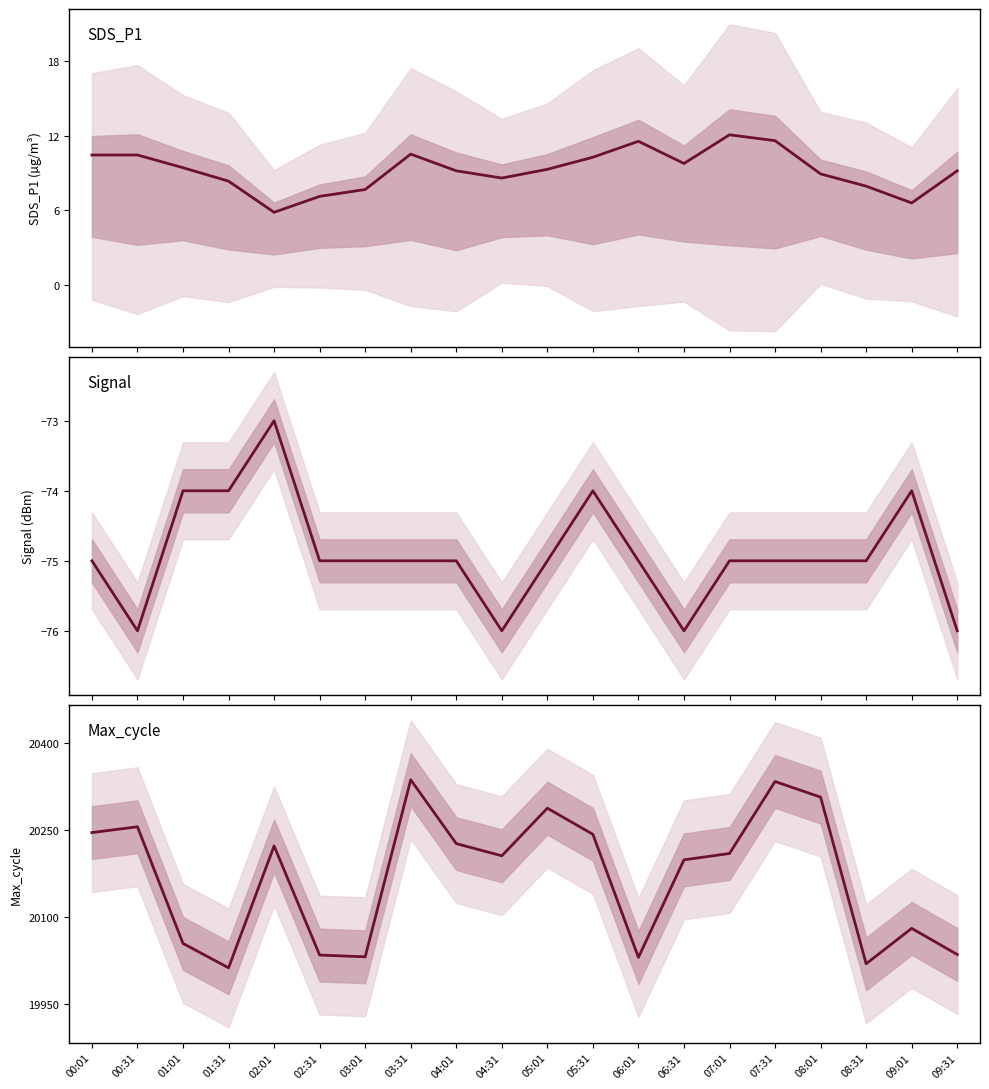

What is the difference between the second highest and minimum values in the Max_cycle series?

321.0